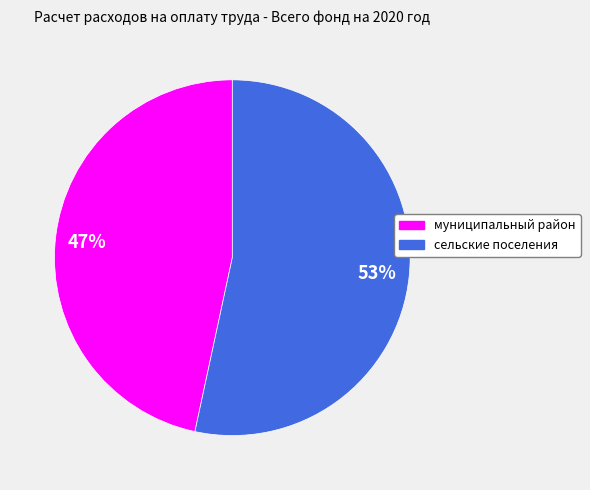

The сельские поселения slice represents 53% of the pie. True or false?

True